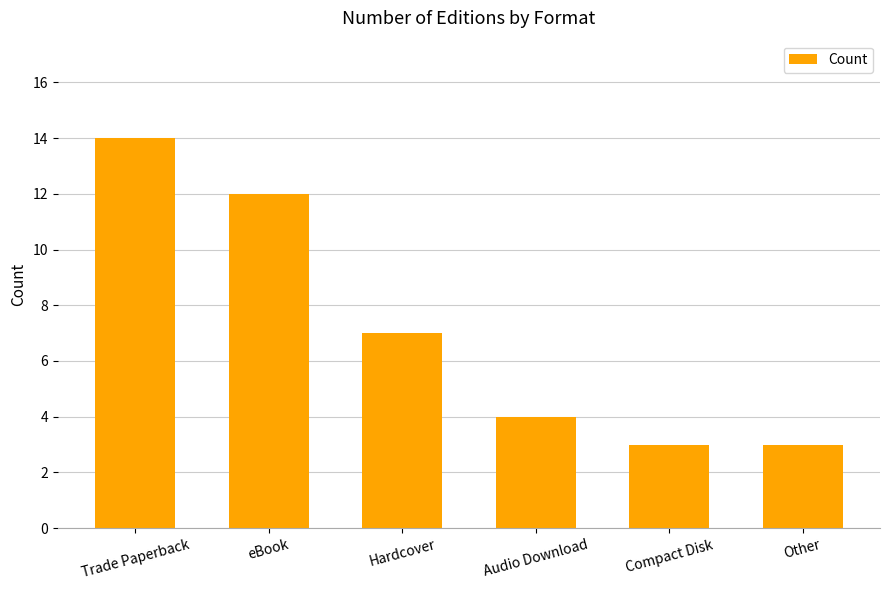

Which label corresponds to the largest value in the chart?

Trade Paperback